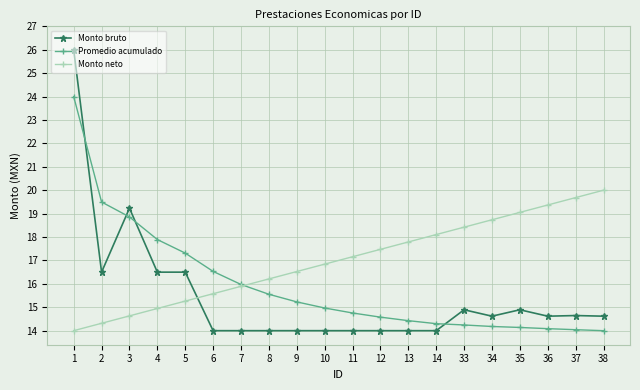

True or false: Monto bruto has a value of 19.2 at 3.

True